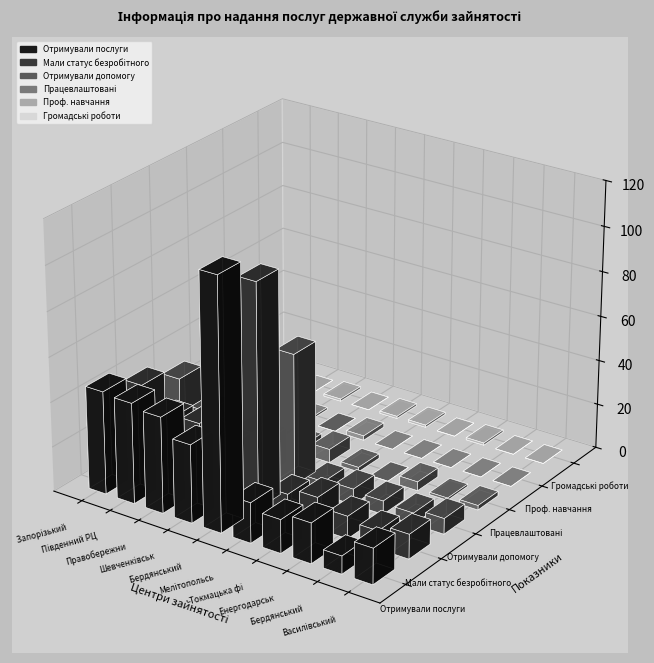

Which series changed the most between Шевченківський РЦЗ and Василівський РЦЗ?

Отримували послуги